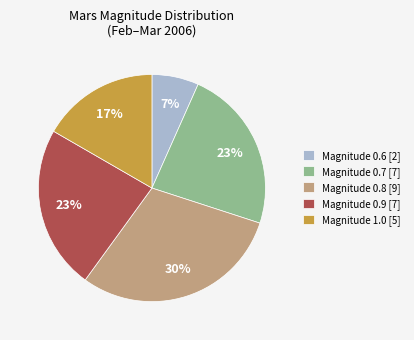

To the nearest percent, what is the average slice percentage?

20%